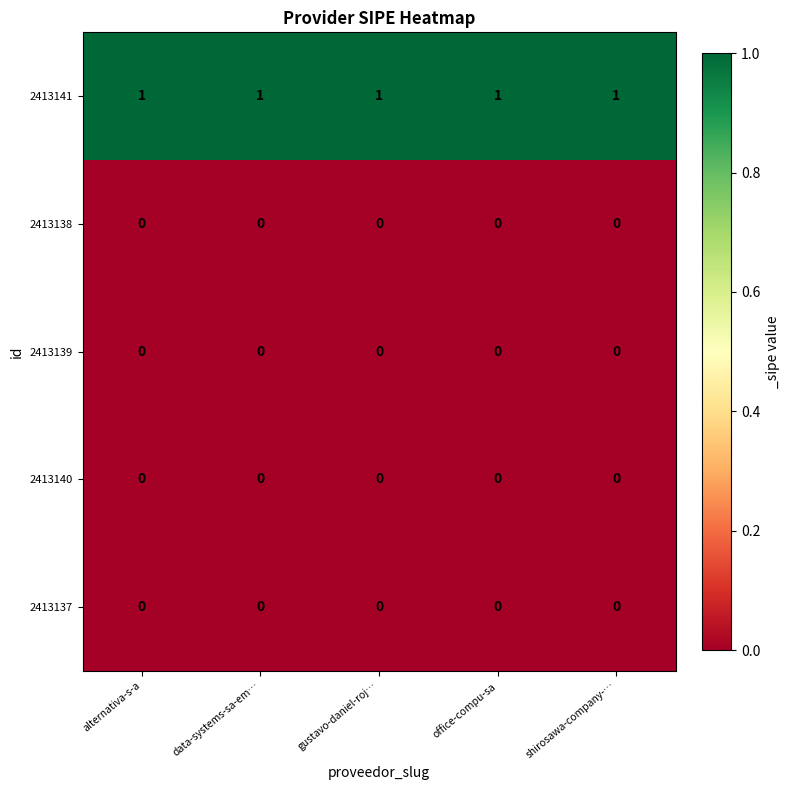

What is the spread (max minus min) of values at gustavo-daniel-roj…?

1